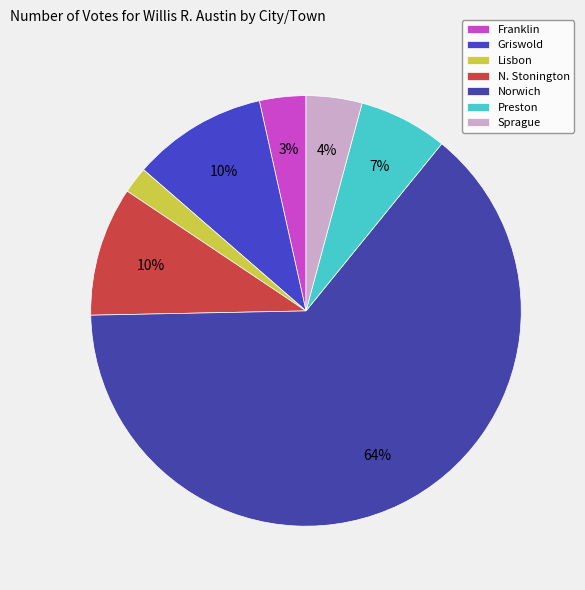

Which category accounts for the majority?

Norwich